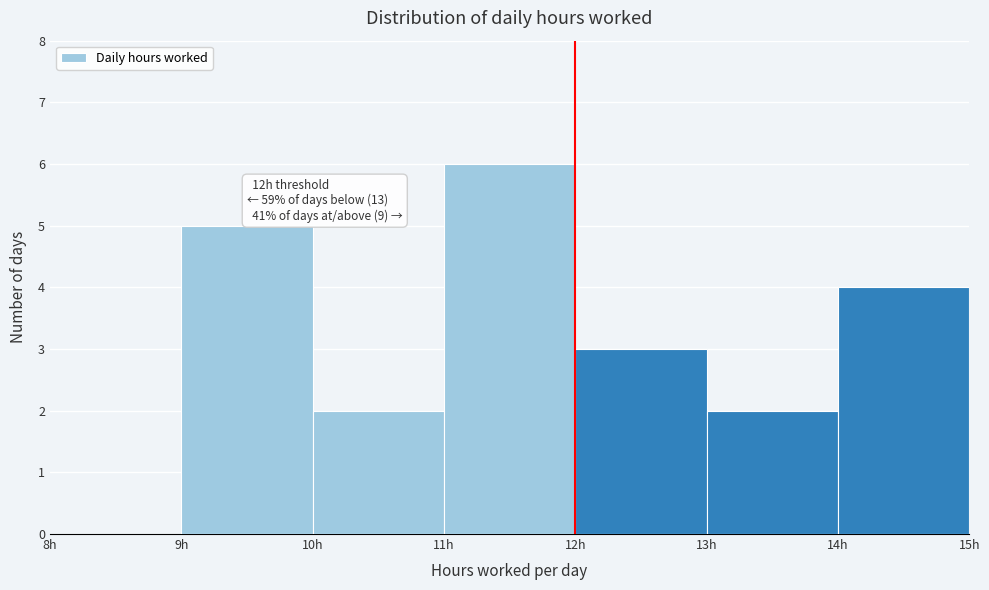

Which range on the x-axis has the tallest bar?

11 to 12